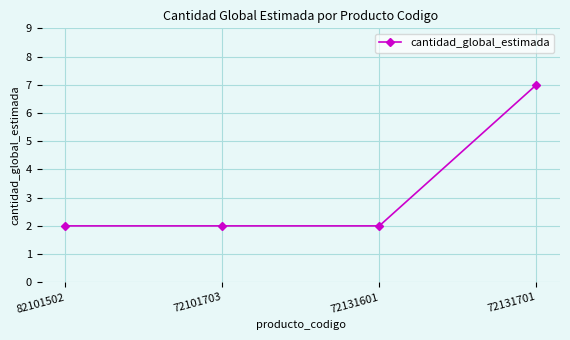

The value at 82101502 is 3. True or false?

False